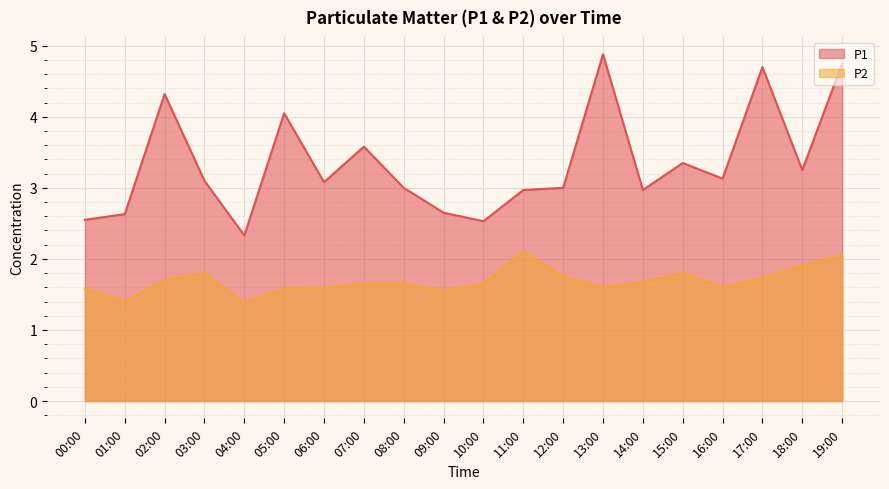

What is the minimum value shown in the chart?

1.4